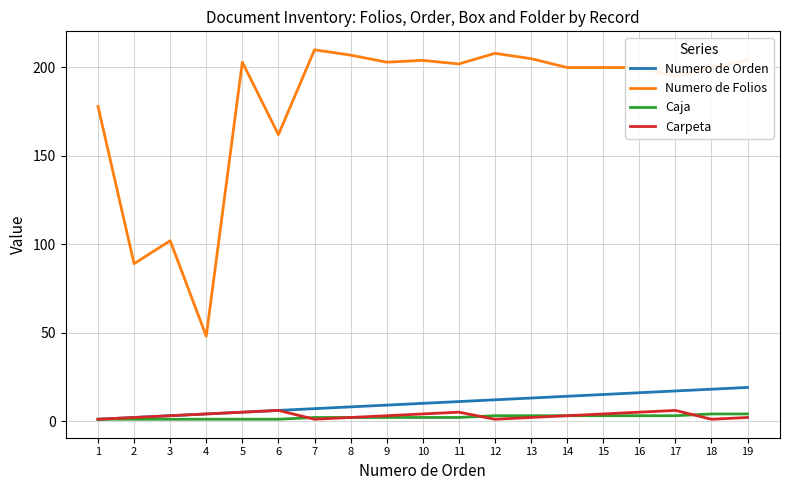

Does the chart display data point markers on the line(s)?

No